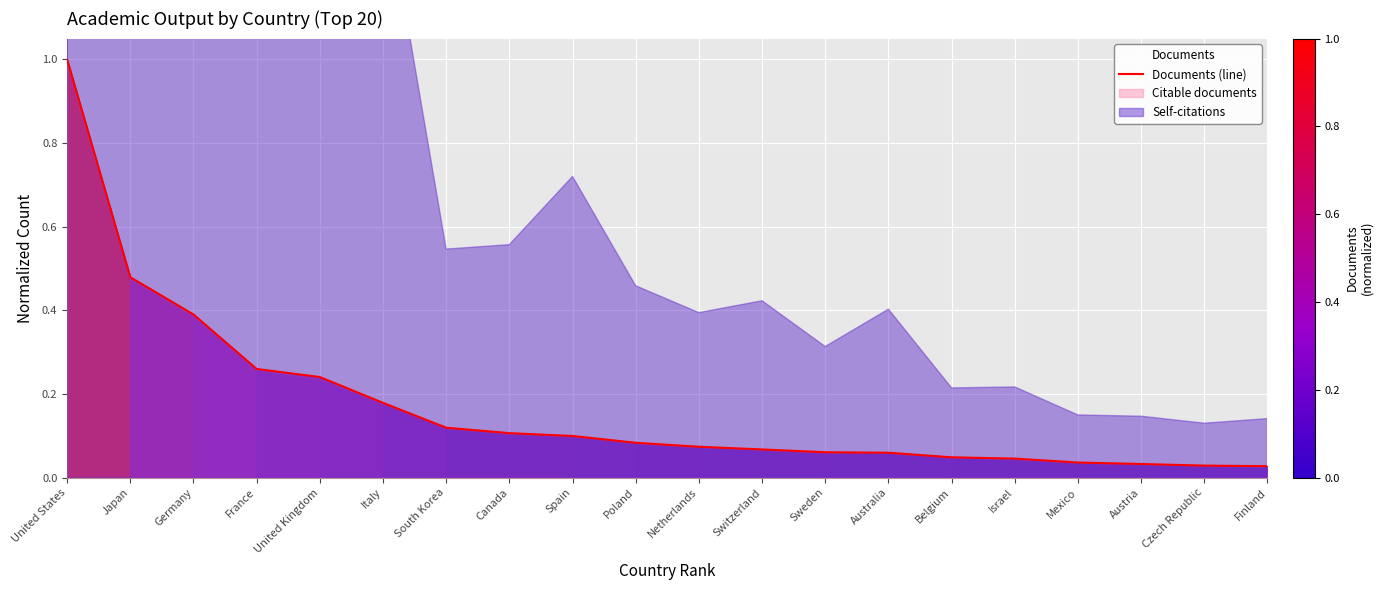

The chart shows a value of 1.0 at United States. True or false?

True